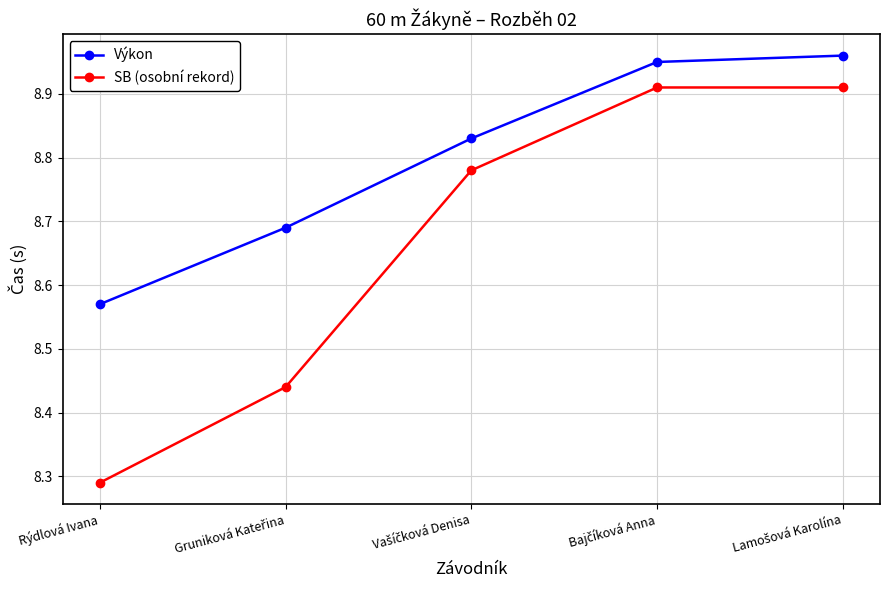

True or false: Výkon and SB (osobní rekord) intersect in this chart.

False